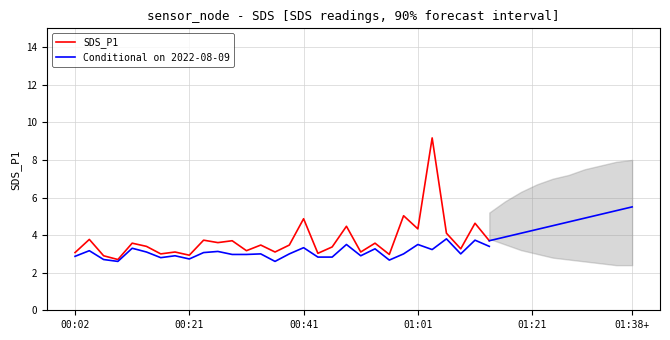

Which series has the largest total across all categories?

SDS_P1